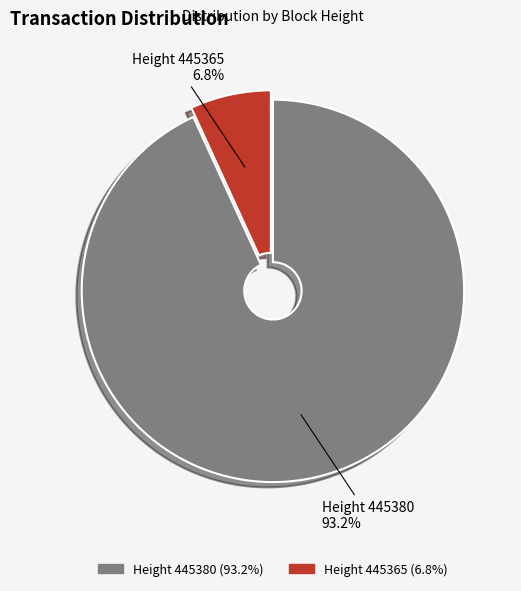

Is there a majority slice in this chart?

Yes